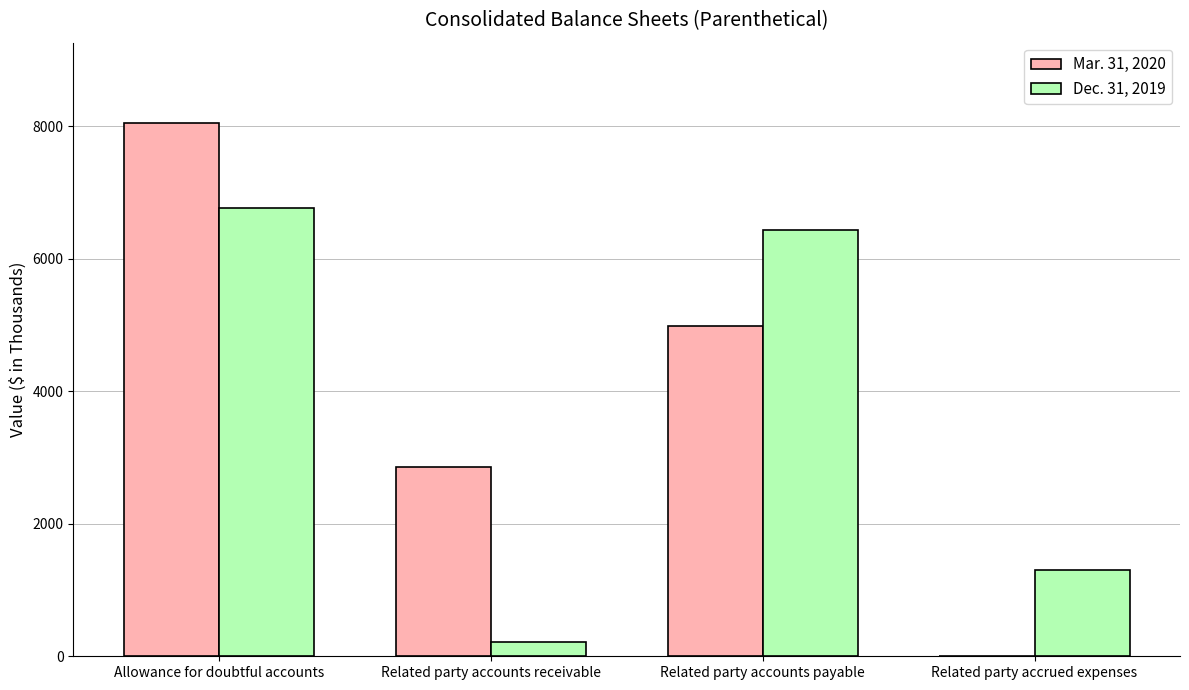

What is the sum of the Mar. 31, 2020 values at Related party accrued expenses and Related party accounts payable?

4981